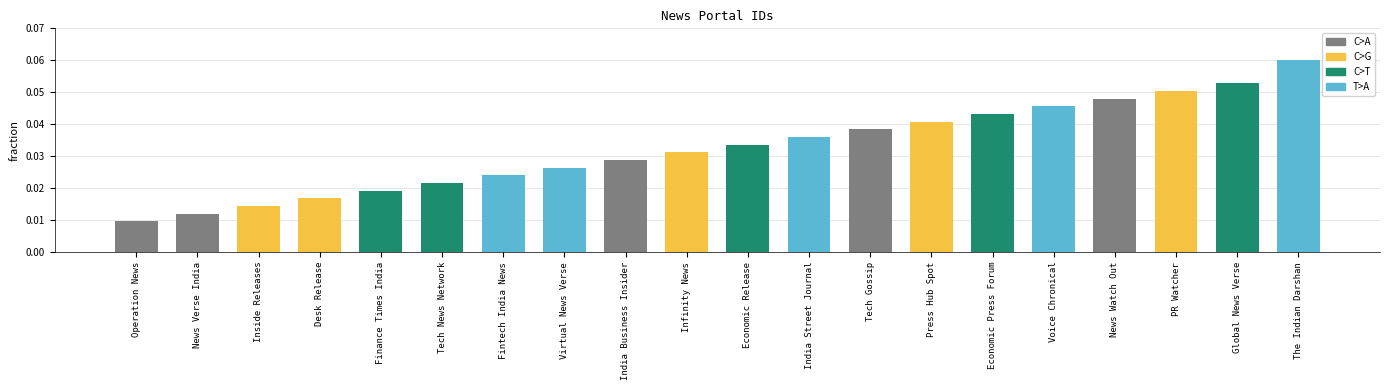

Are the bars horizontal?

No